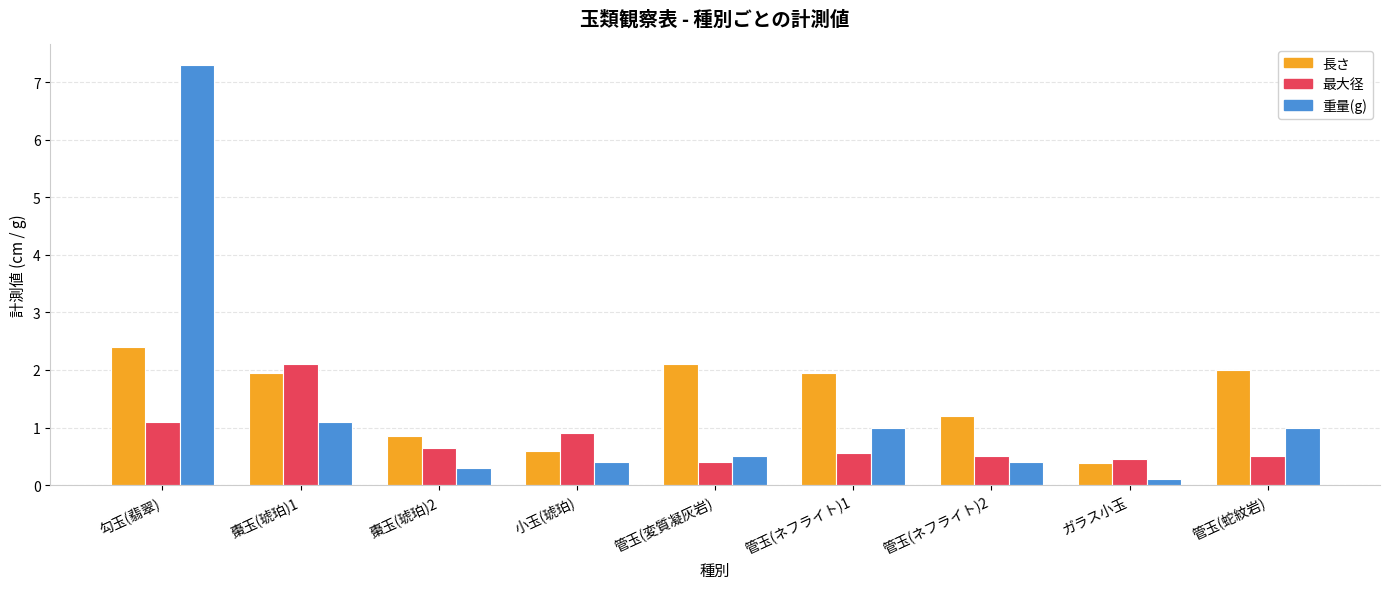

How many bars are there in total?

27